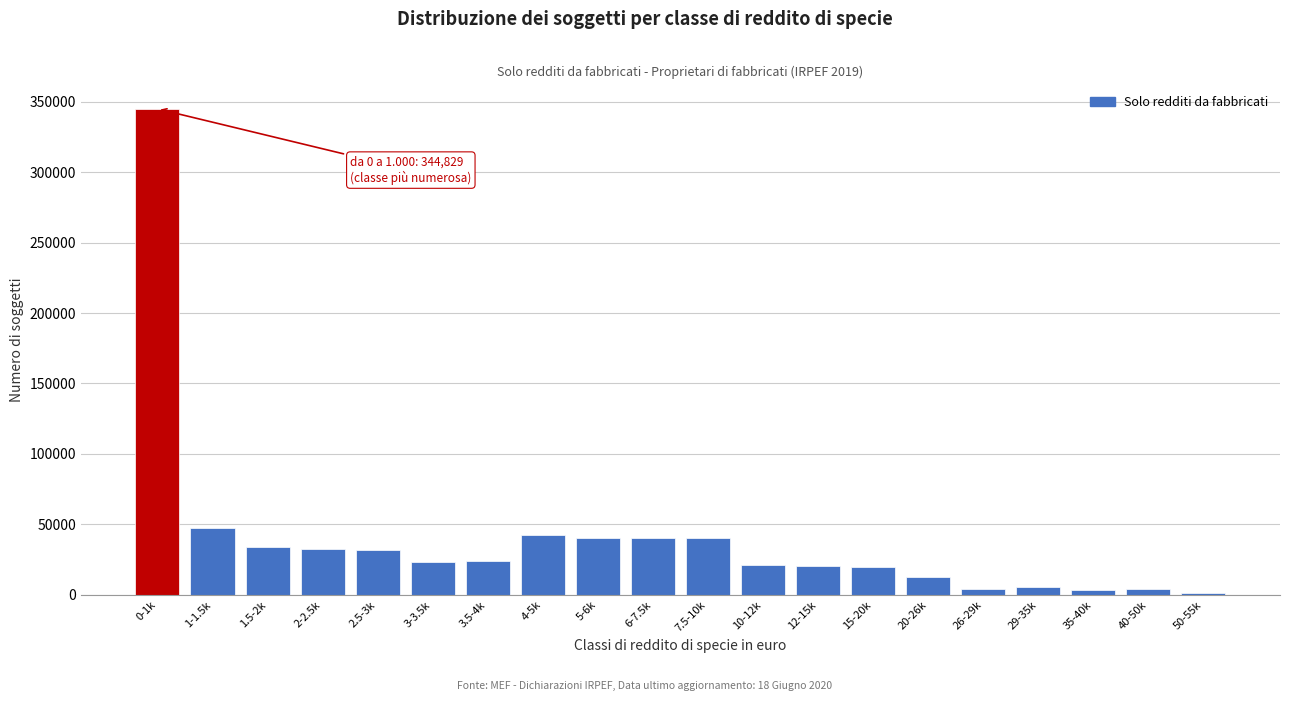

What is the maximum value shown in the chart?

344829